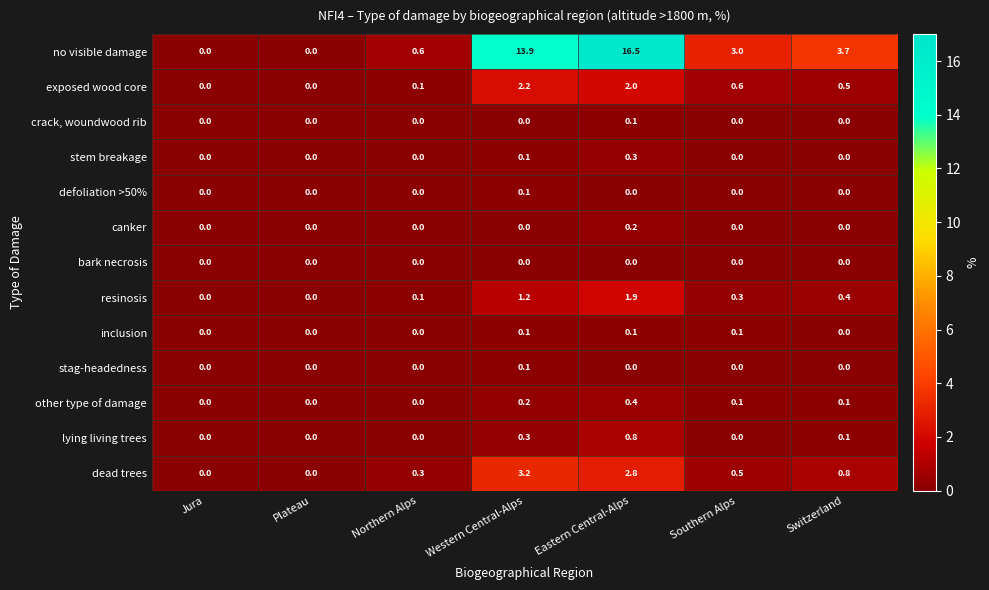

What is the sum of all dead trees values?

7.6